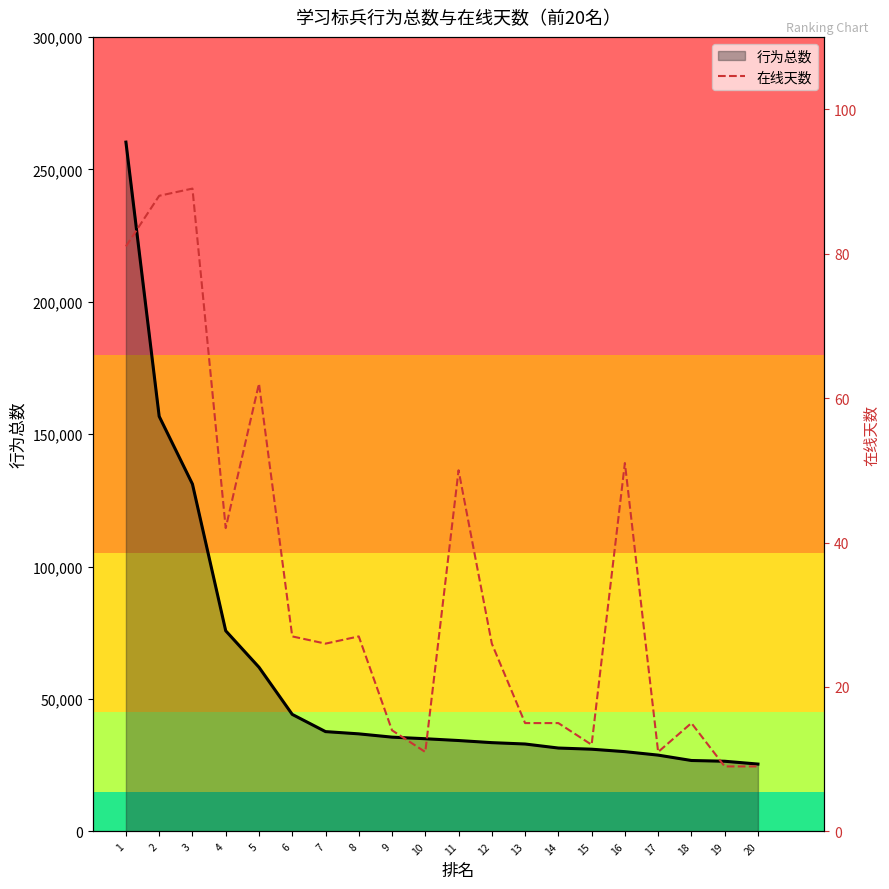

Which label corresponds to the smallest value in the chart?

19